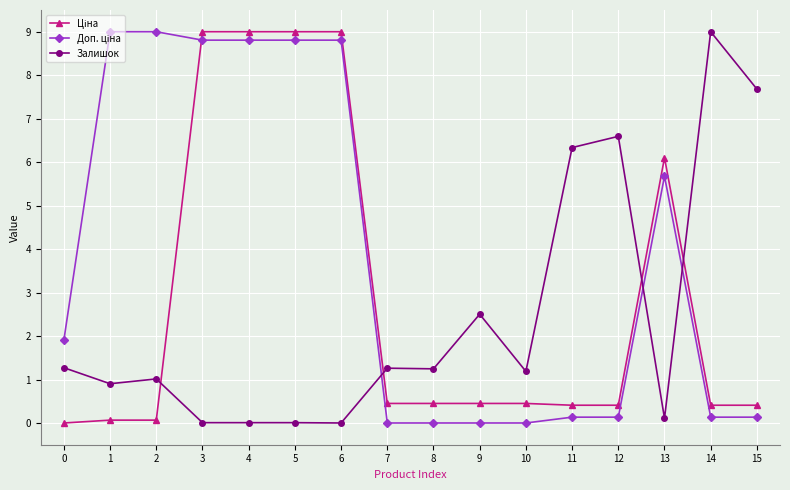

Which series changed the most between 8 and 15?

Залишок